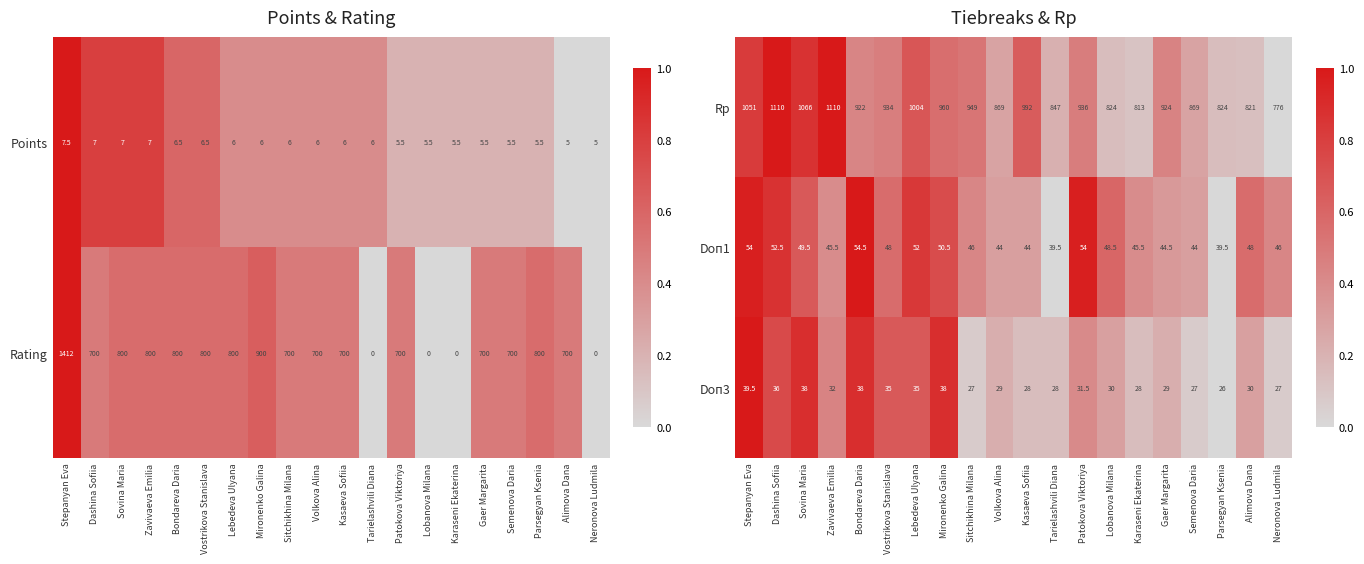

What is the lowest value of the Rp series?

776.0